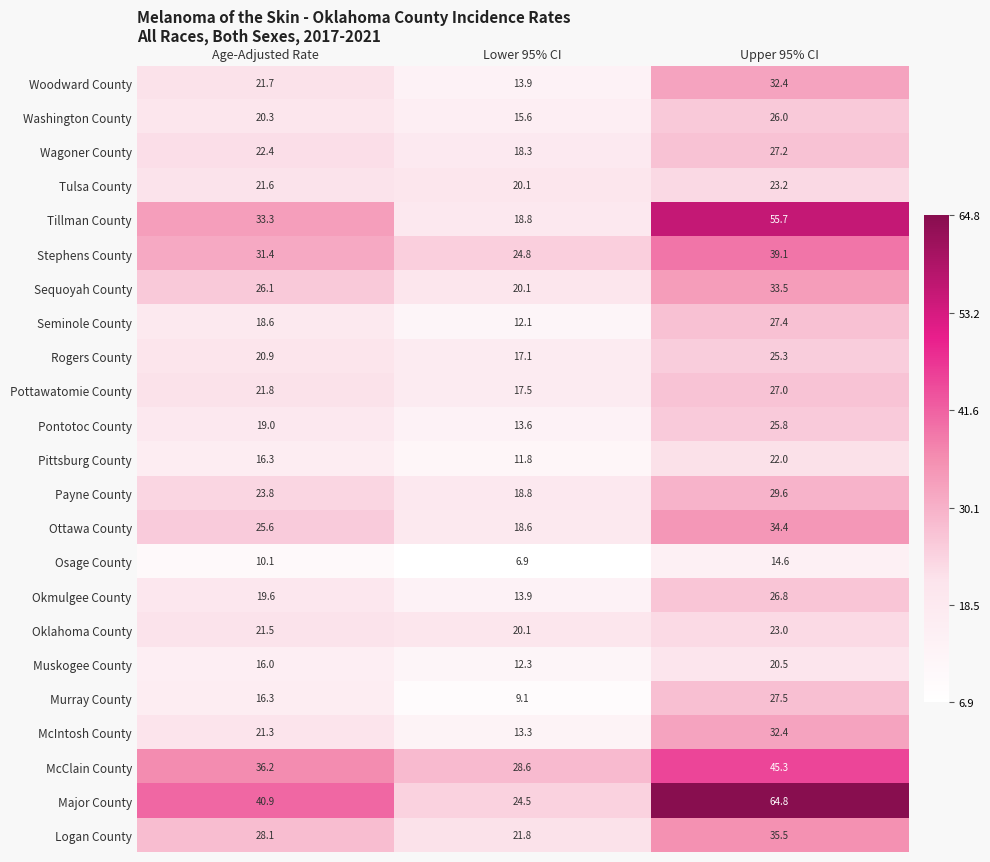

Which series changed the most between Age-Adjusted Rate and Lower 95% CI?

Major County